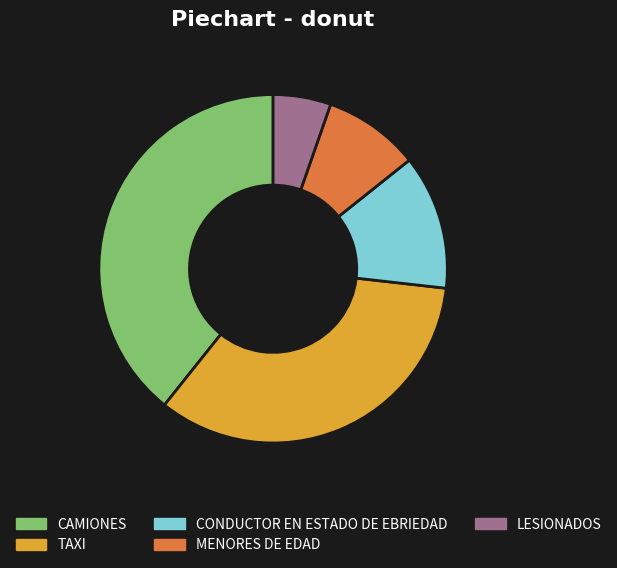

True or false: LESIONADOS accounts for 1% of the total.

False